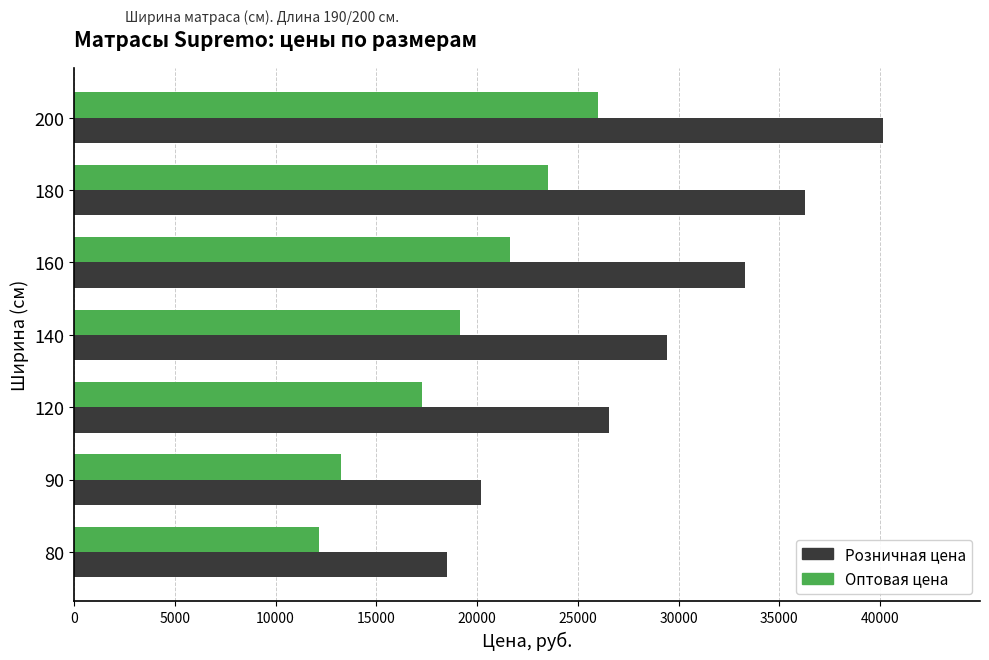

Which series has the largest range (max minus min)?

Розничная цена